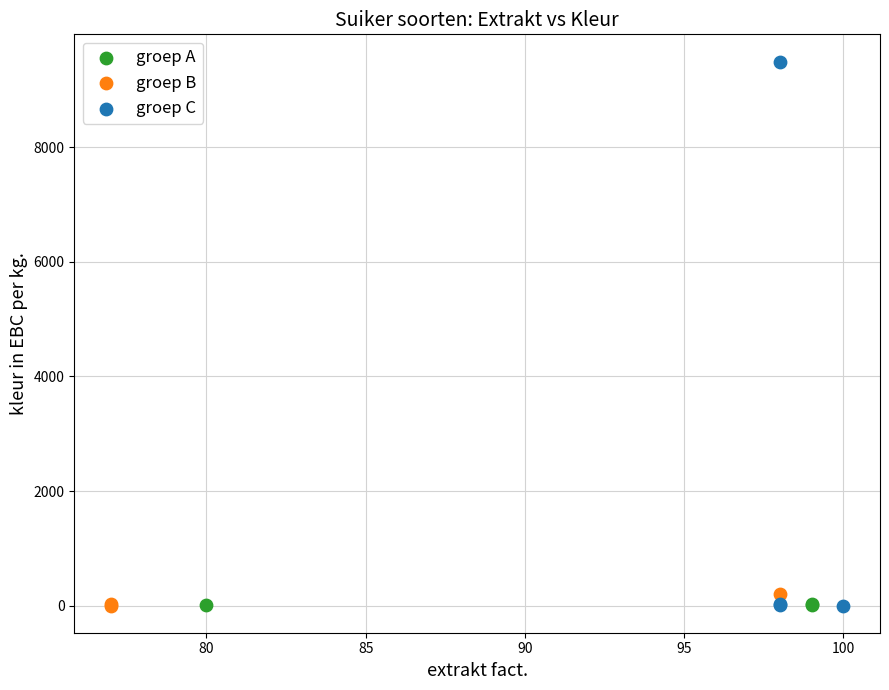

Which series has the widest spread of Y values?

groep C